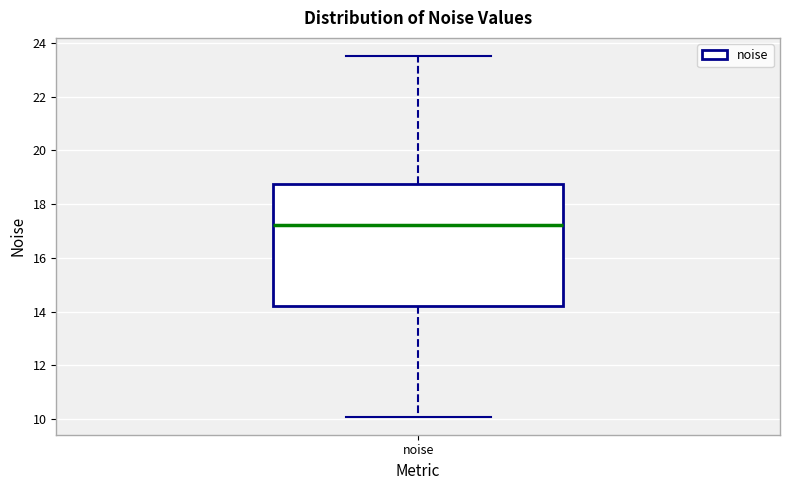

Where is the lower edge of the box for noise on the y-axis? The values are not printed on the chart, so give them approximately, as read against the axis.

14.2